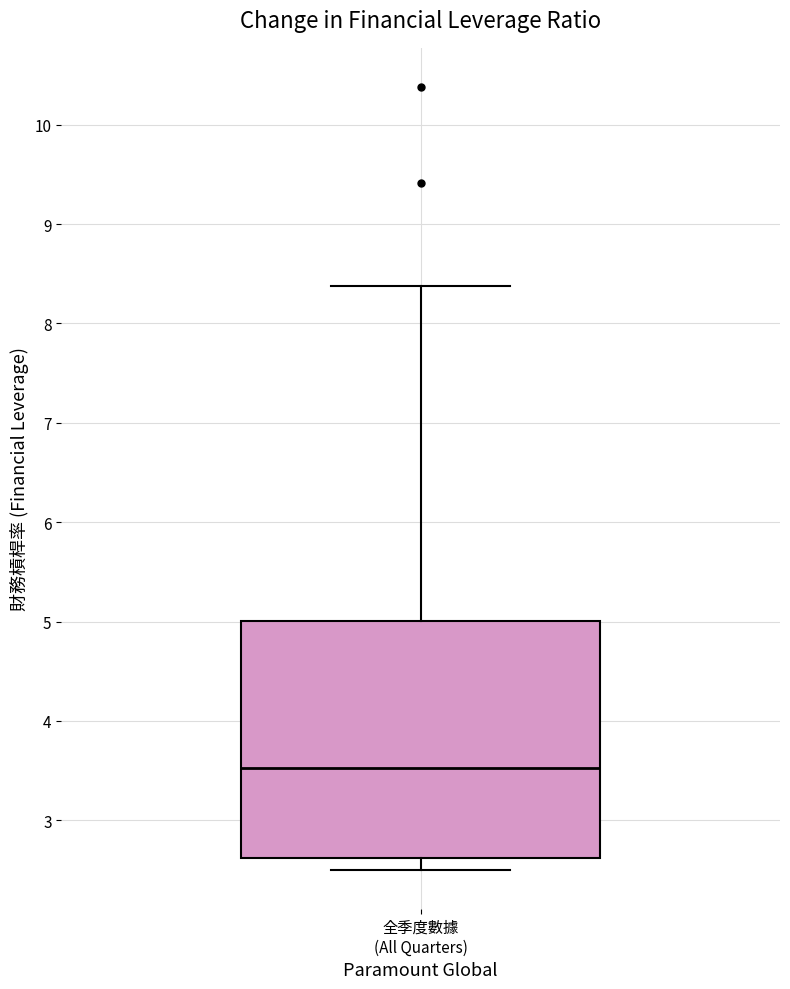

Where is the upper edge of the box for 全季度數據 (All Quarters) on the y-axis? The values are not printed on the chart, so give them approximately, as read against the axis.

5.0